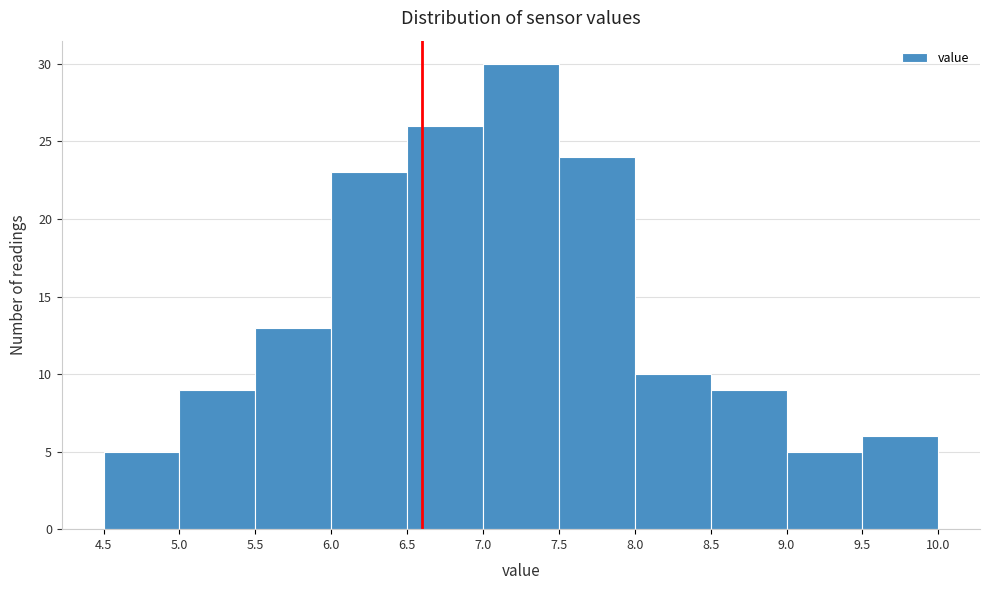

Reading left to right, transcribe this chart: for each bar, give the range it covers on the x-axis and its height. The values are not printed on the chart, so give them approximately, as read against the axis.

4.5 to 5.0: 5
5.0 to 5.5: 9
5.5 to 6.0: 13
6.0 to 6.5: 23
6.5 to 7.0: 26
7.0 to 7.5: 30
7.5 to 8.0: 24
8.0 to 8.5: 10
8.5 to 9.0: 9
9.0 to 9.5: 5
9.5 to 10.0: 6